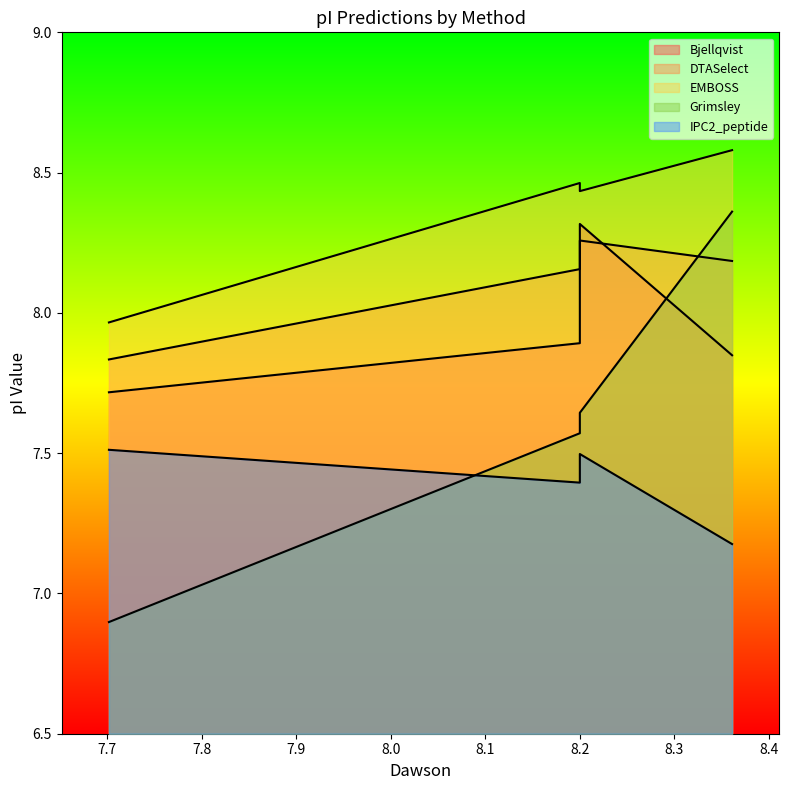

The EMBOSS series shows 13.5 at 8.361. True or false?

False